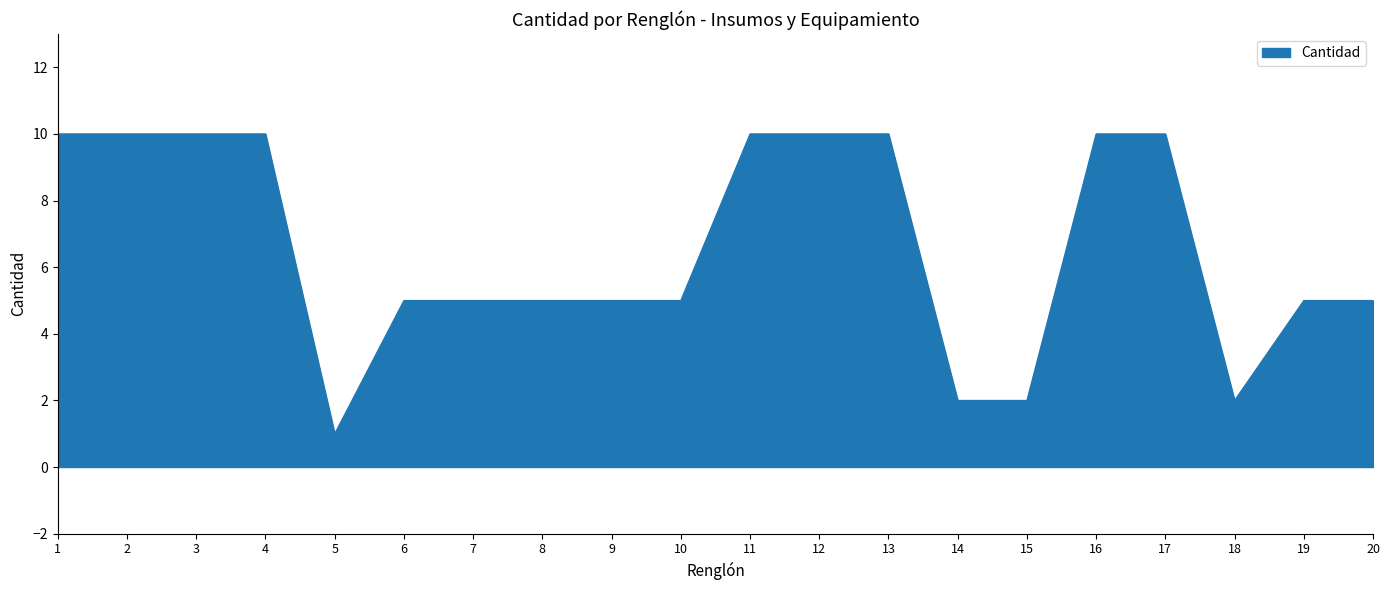

What is the change in value from 1 to 15?

-8